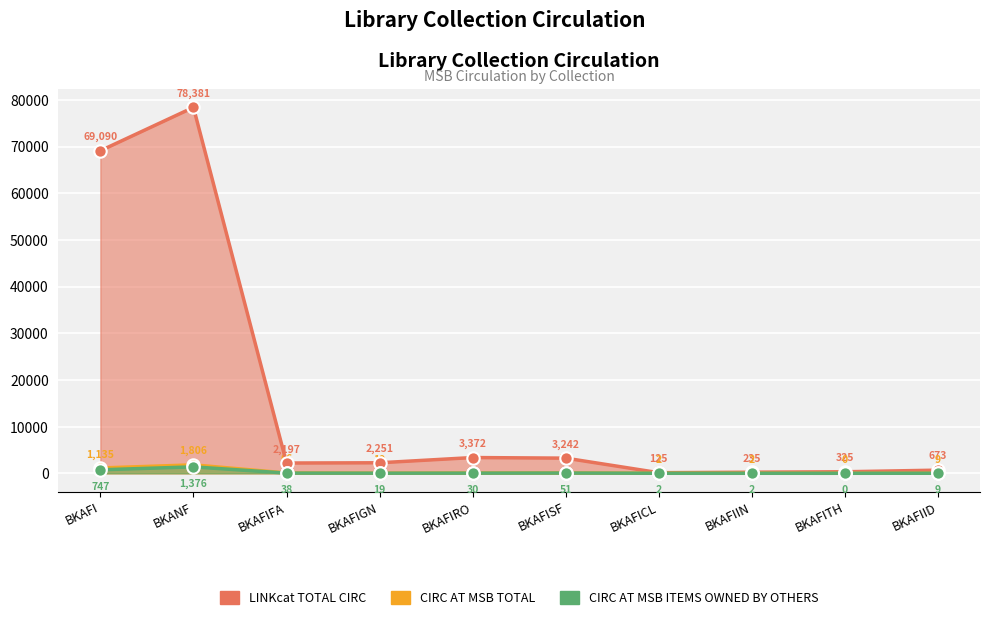

At which category is the sum across all series the highest?

BKANF